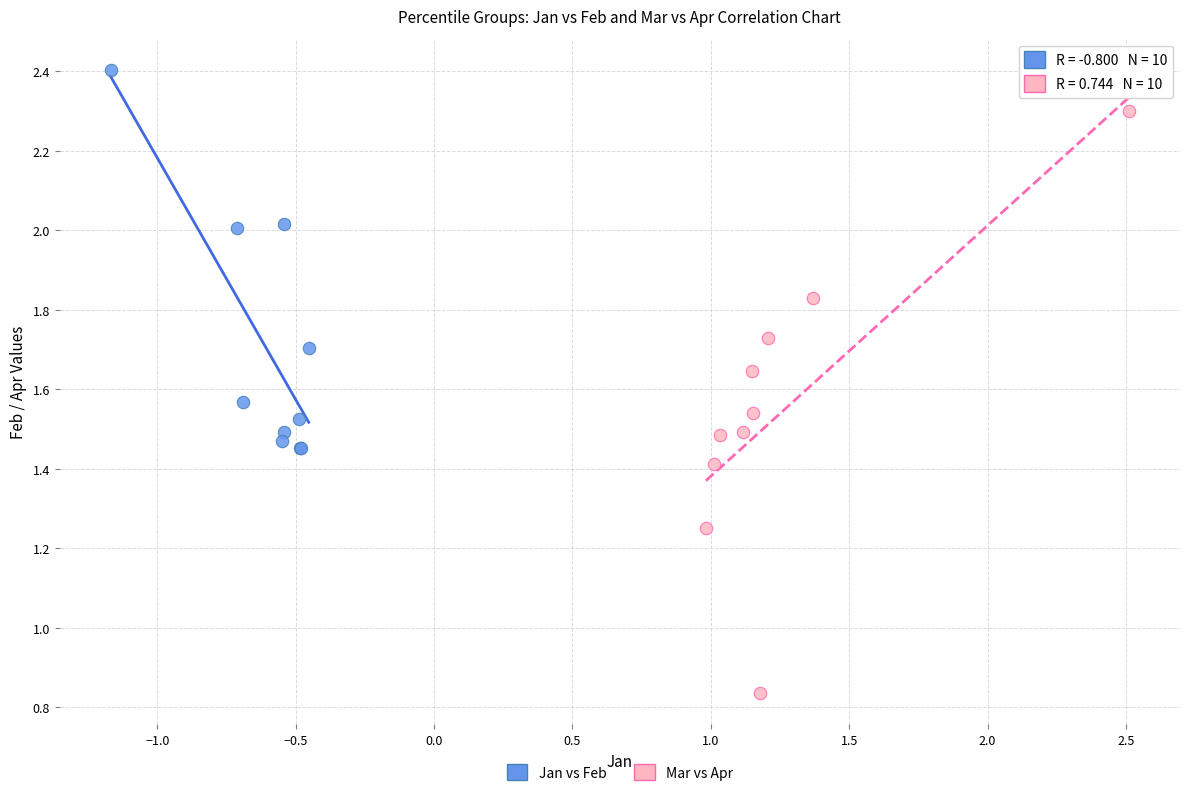

What are all the series names shown in the legend?

Jan vs Feb, Mar vs Apr